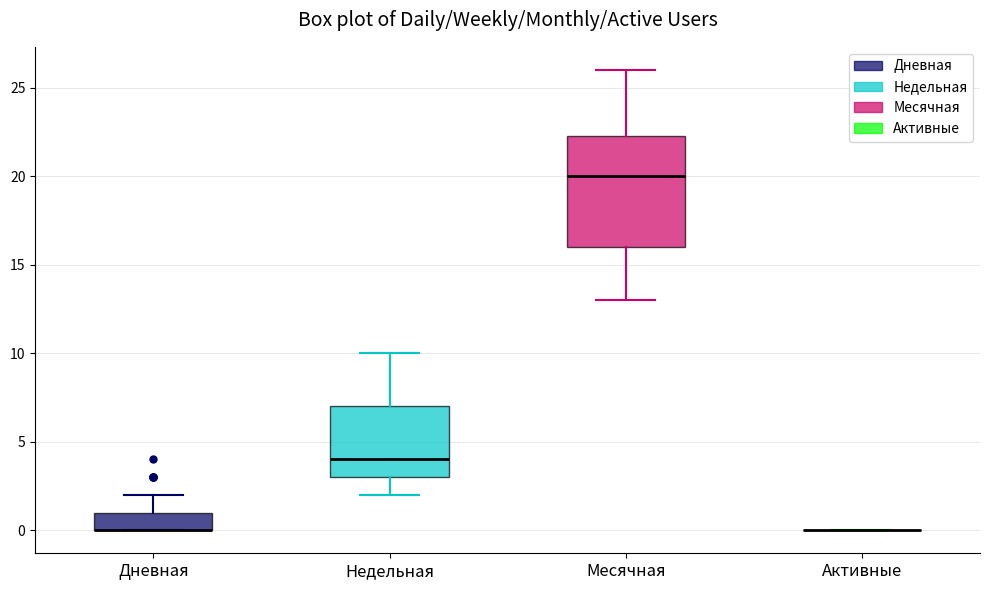

Which box is the tallest, from its lower edge to its upper edge?

Месячная